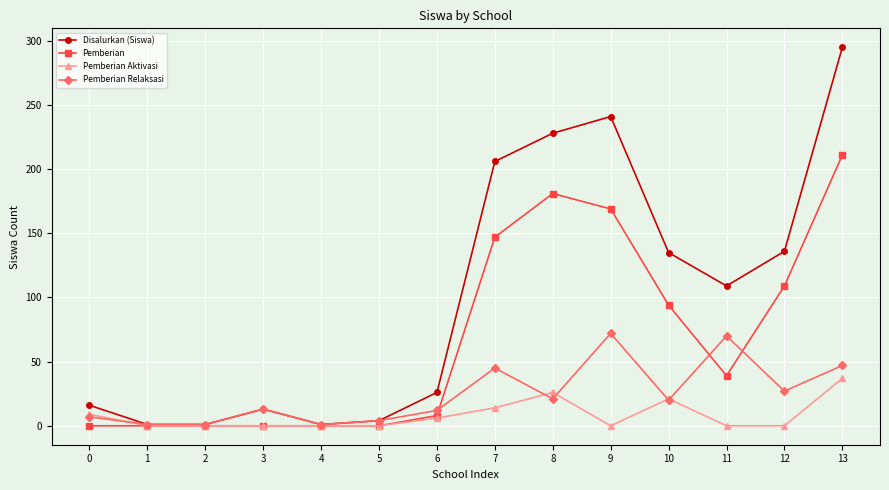

The value of Pemberian Relaksasi at 13 is 47. True or false?

True